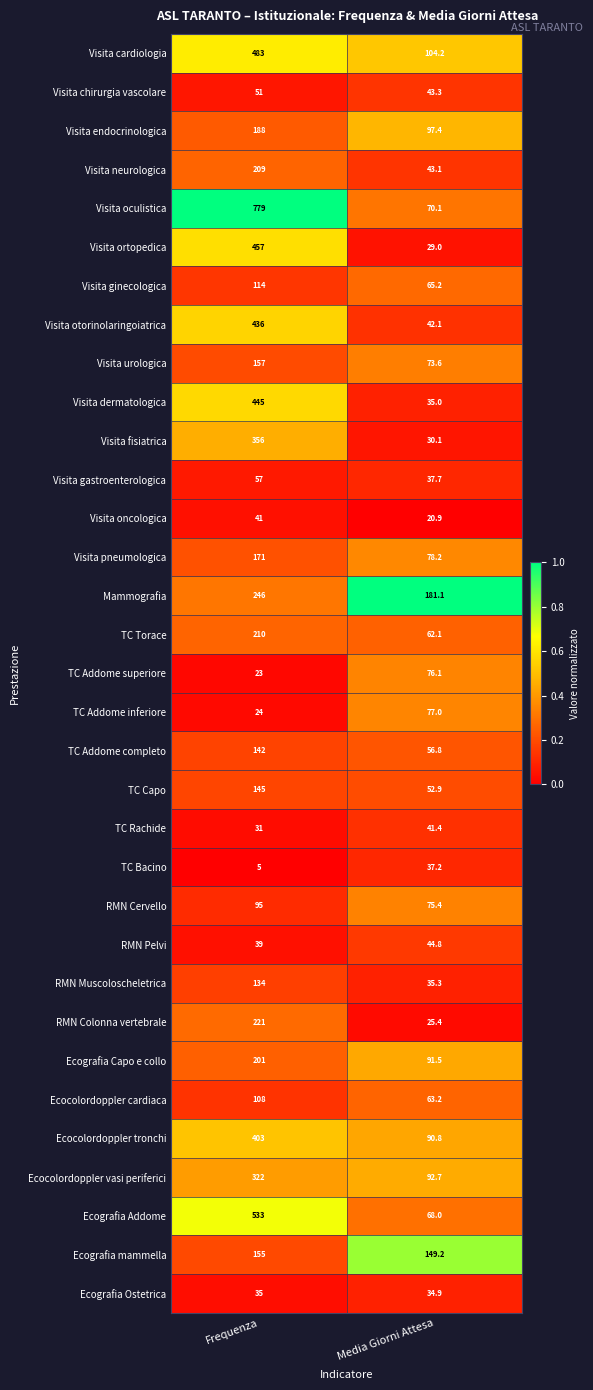

The value of RMN Pelvi at Frequenza is 39.0. True or false?

True